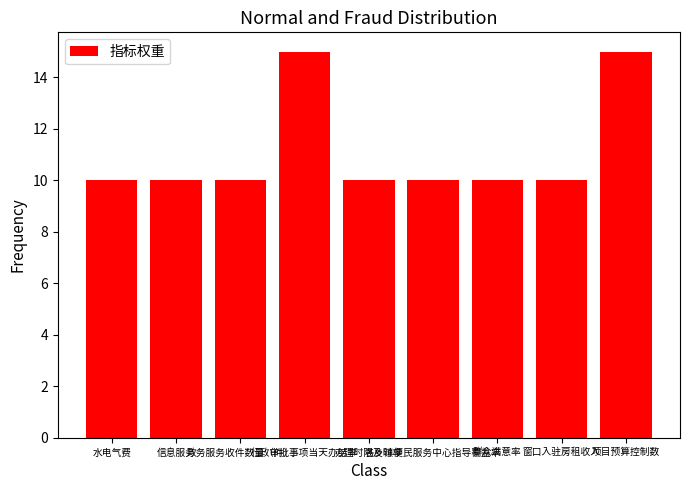

Reading right to left, transcribe all the data shown in this chart.

15	10	10	10	10	15	10	10	10